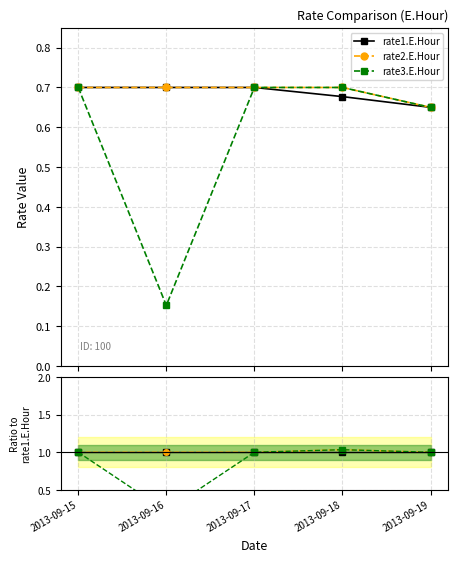

Count the rate1.E.Hour values in the range 0 to 1.

5